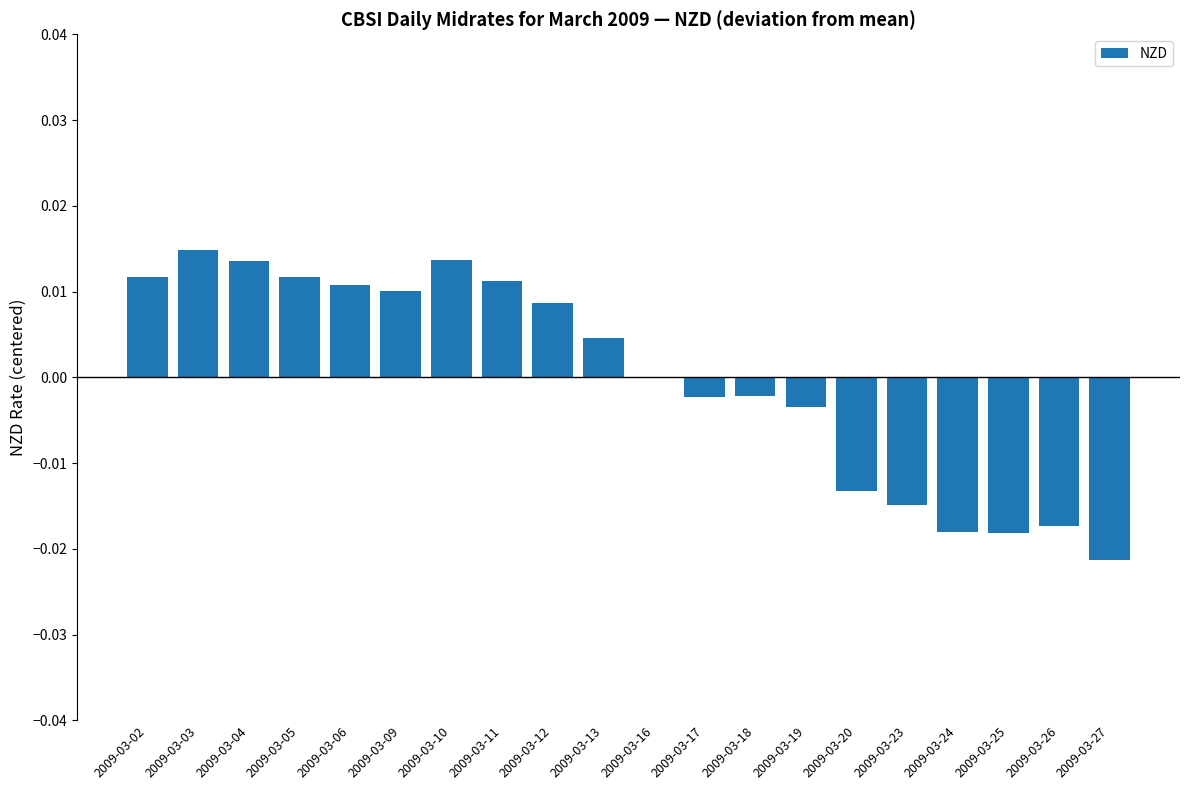

Count the number of categories in the chart.

20